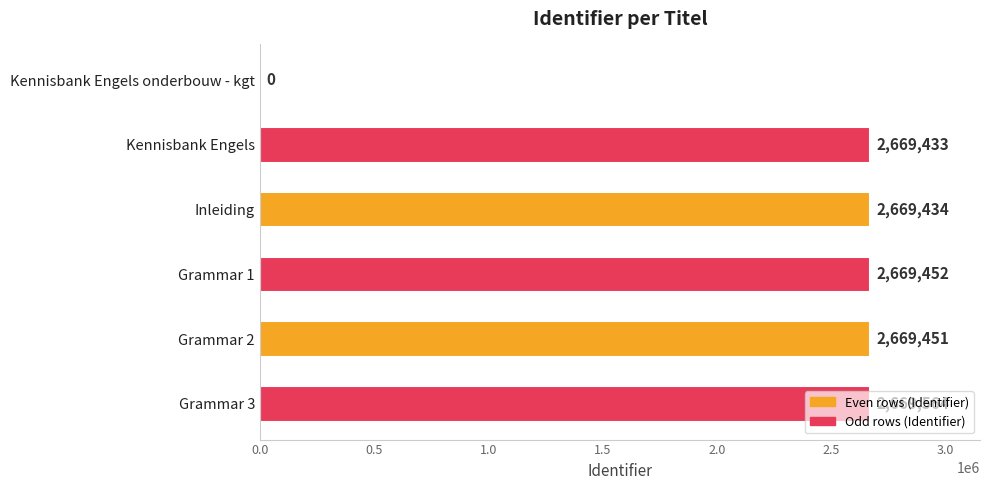

What is the sum of the values at Kennisbank Engels onderbouw - kgt and Grammar 1?

2669452